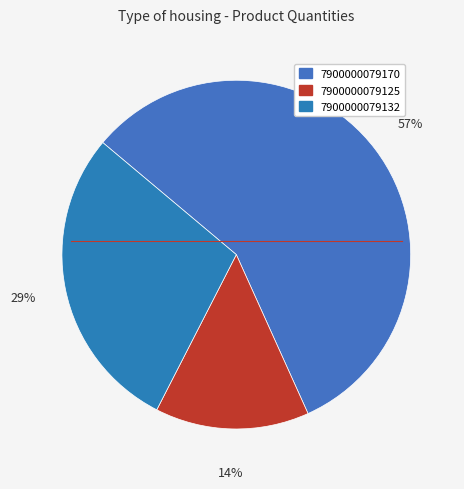

Which category has the smallest portion of the pie?

7900000079125